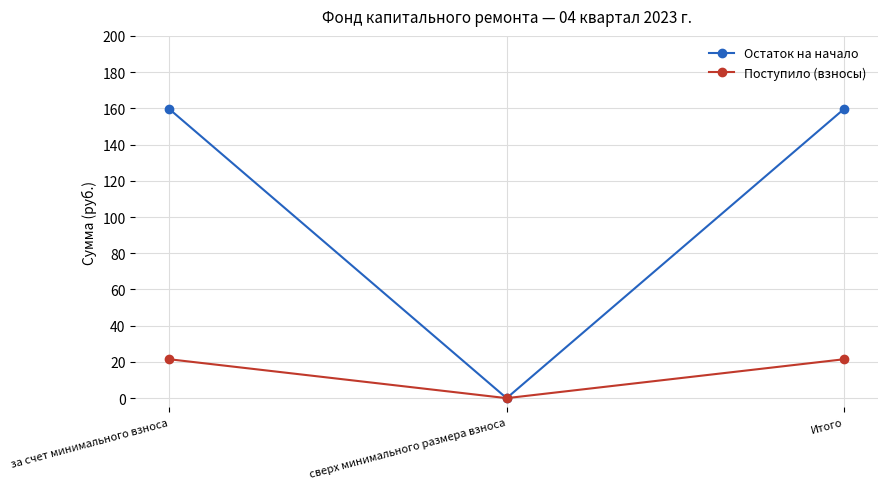

What is the greatest value displayed?

159.7